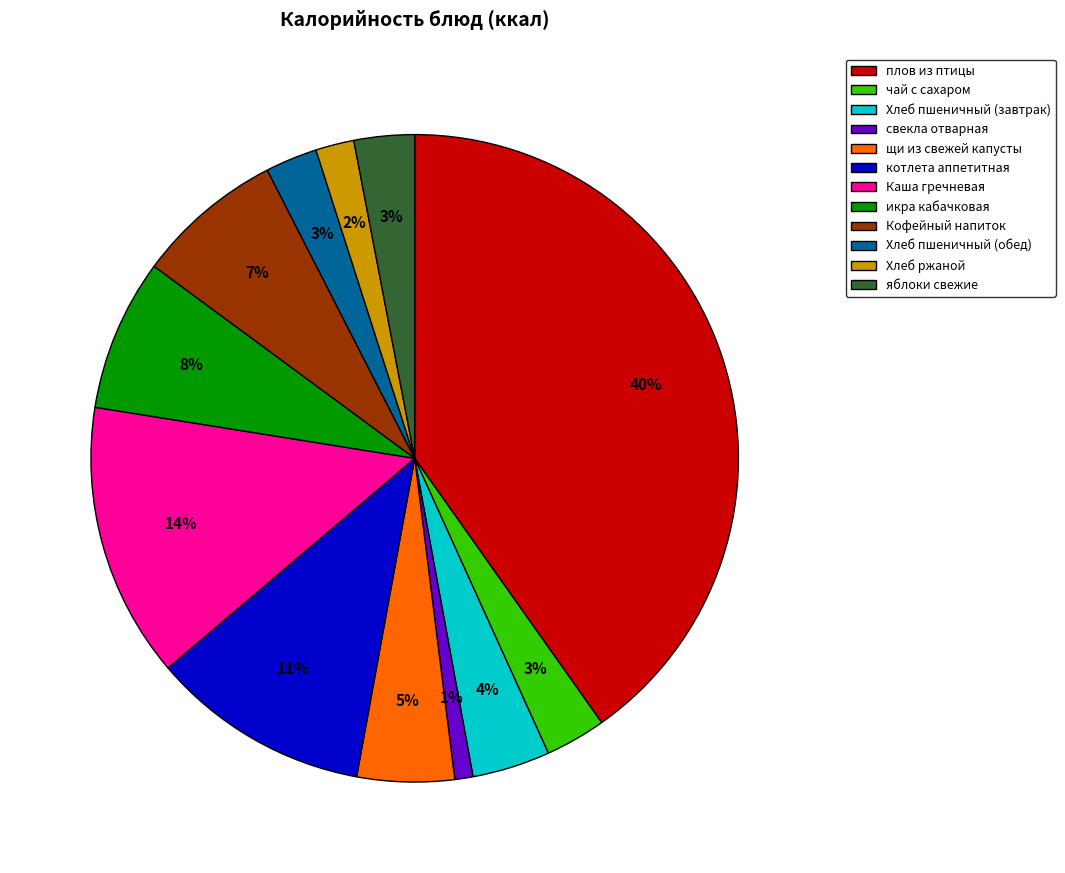

Combined, do щи из свежей капусты and икра кабачковая account for over 50%?

No